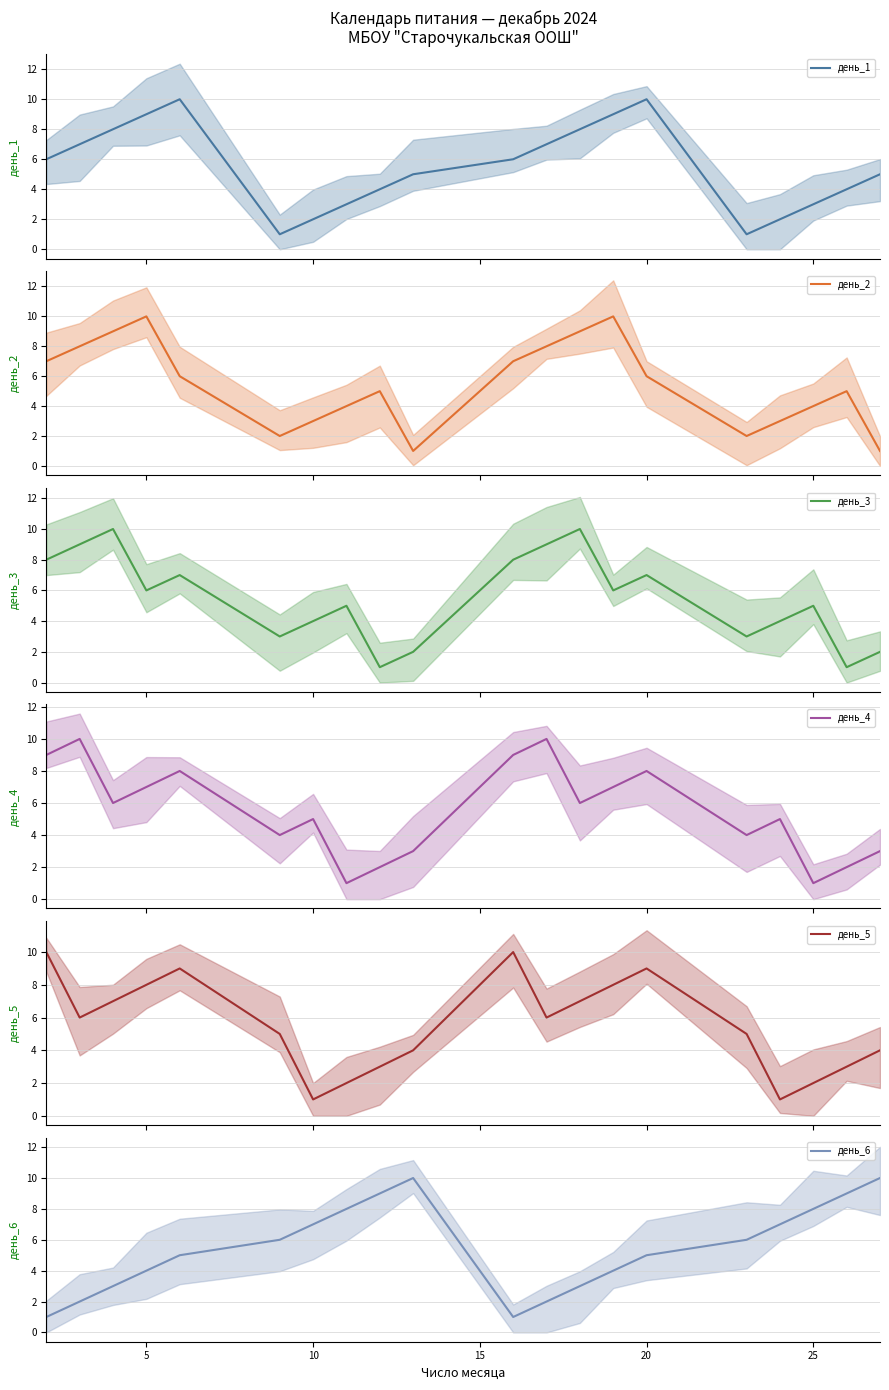

Reading left to right, extract all data points from this chart.

день_1: 6	7	8	9	10	1	2	3	4	5	6	7	8	9	10	1	2	3	4	5
день_2: 7	8	9	10	6	2	3	4	5	1	7	8	9	10	6	2	3	4	5	1
день_3: 8	9	10	6	7	3	4	5	1	2	8	9	10	6	7	3	4	5	1	2
день_4: 9	10	6	7	8	4	5	1	2	3	9	10	6	7	8	4	5	1	2	3
день_5: 10	6	7	8	9	5	1	2	3	4	10	6	7	8	9	5	1	2	3	4
день_6: 1	2	3	4	5	6	7	8	9	10	1	2	3	4	5	6	7	8	9	10